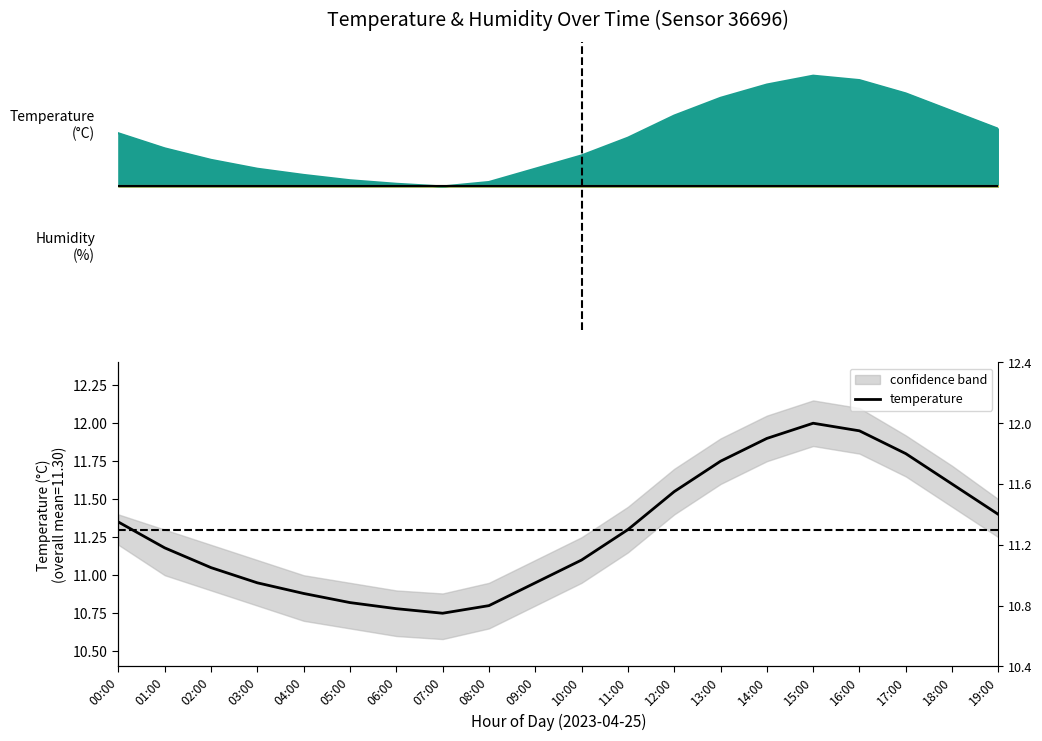

Read the value at 01:00.

11.2